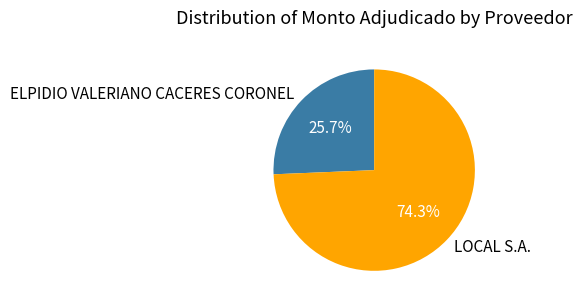

Which slice is the largest?

LOCAL S.A.